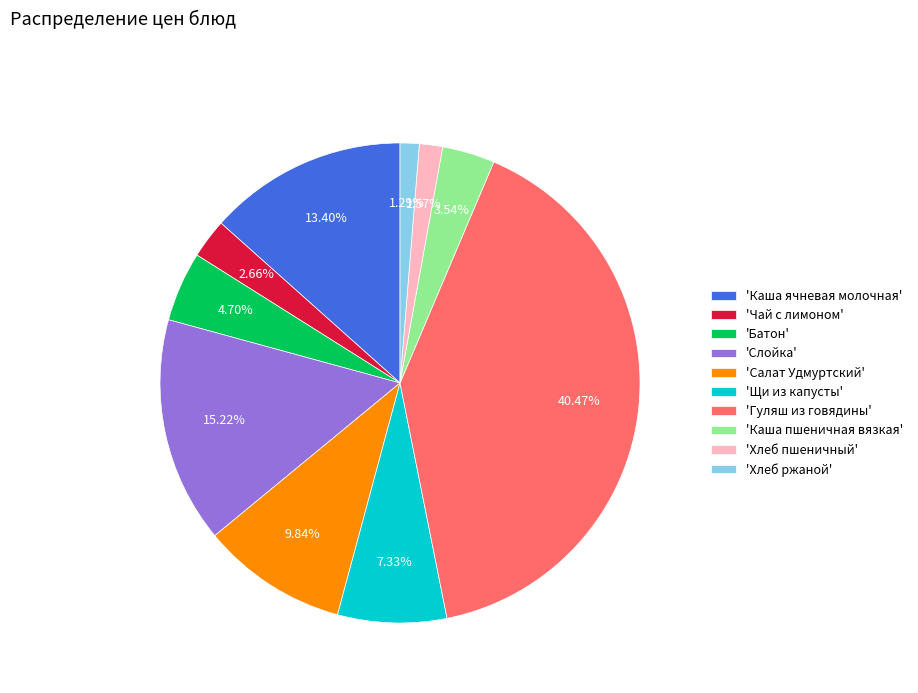

Which slice is the largest?

'Гуляш из говядины'